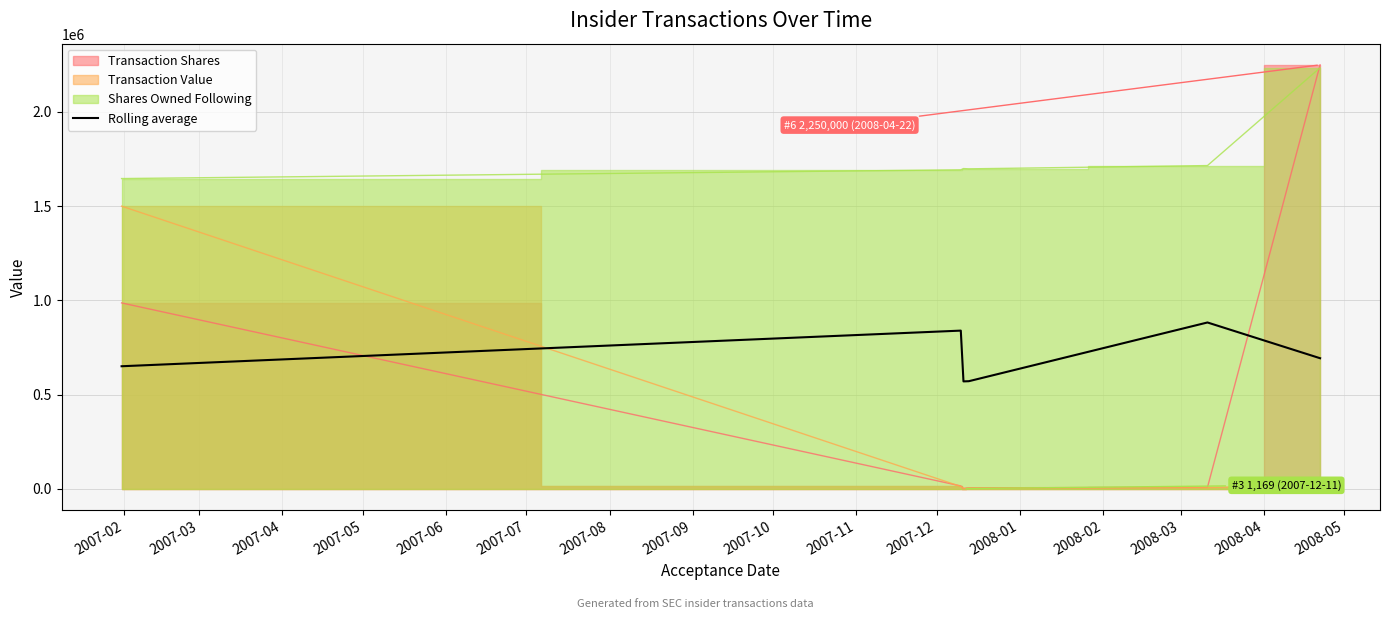

What is the difference between the values at 2007-02 and 2007-05?

79369.0